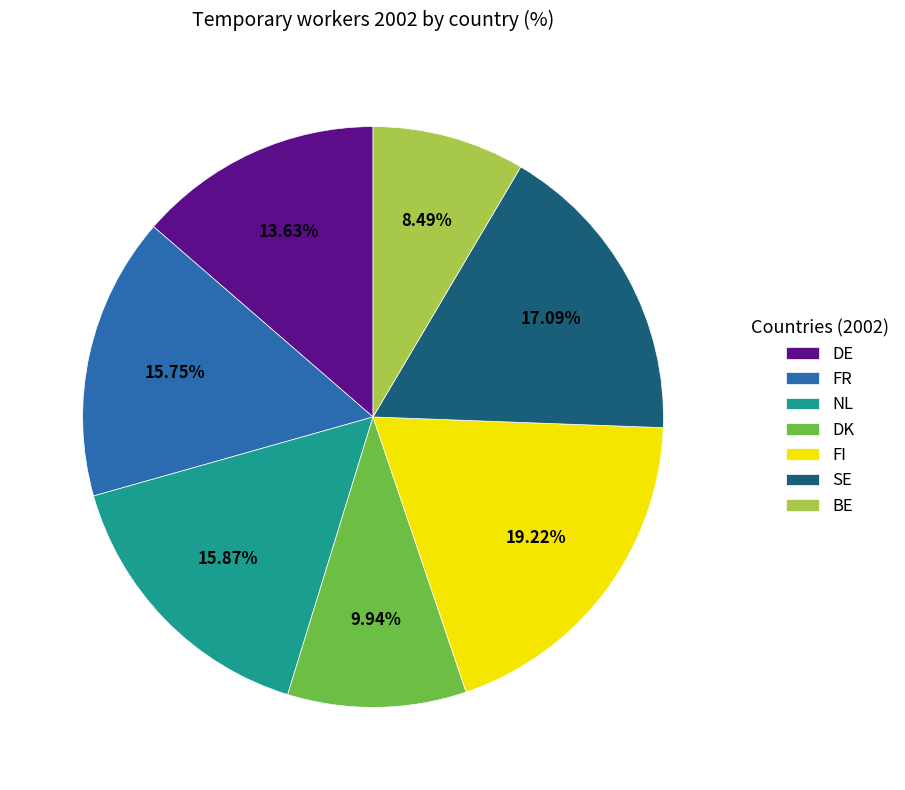

What percentage is the DE slice, to the nearest percent?

14%